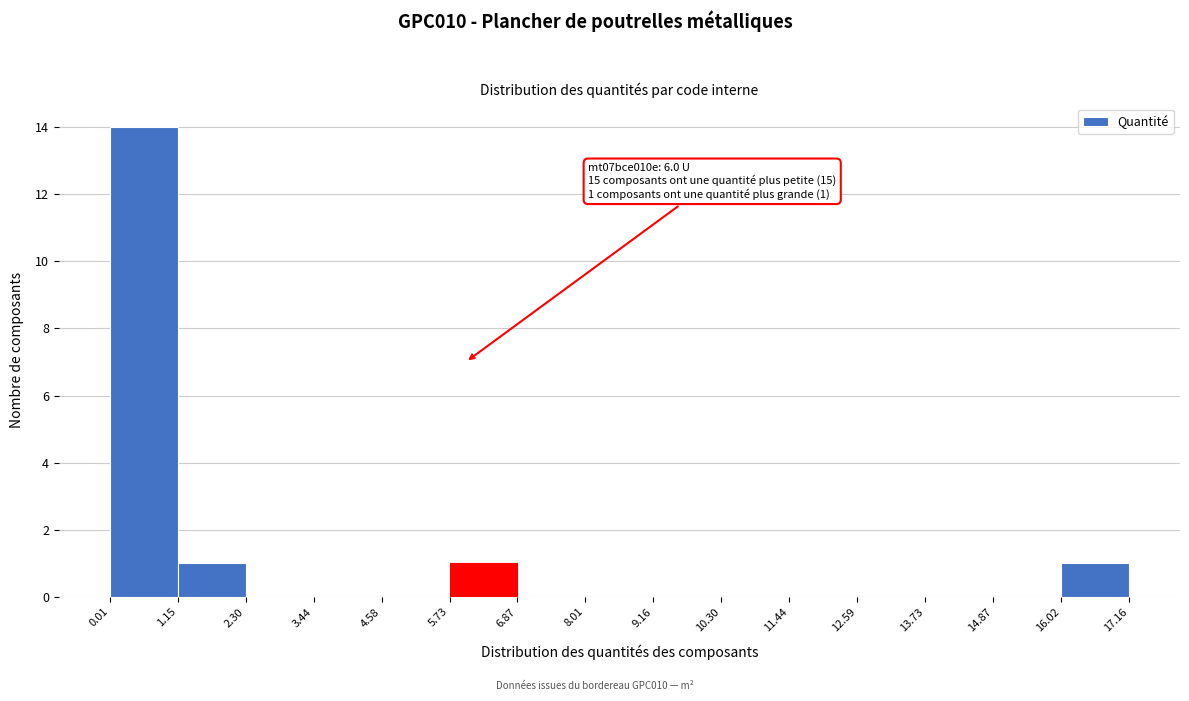

Over which range of the x-axis is the bar tallest?

0.01 to 1.15